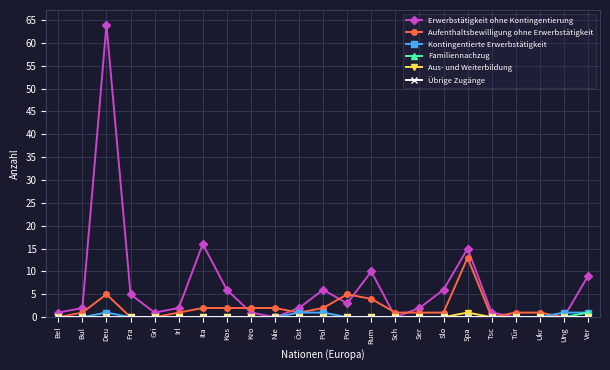

At which category is the sum across all series the highest?

Deu